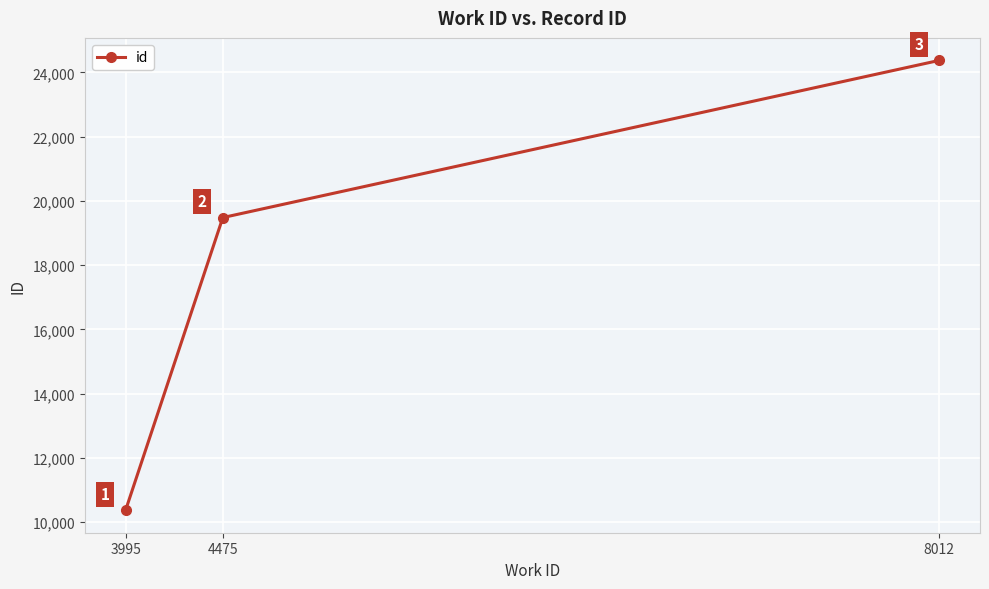

The chart shows a value of 19482 at 4475. True or false?

True